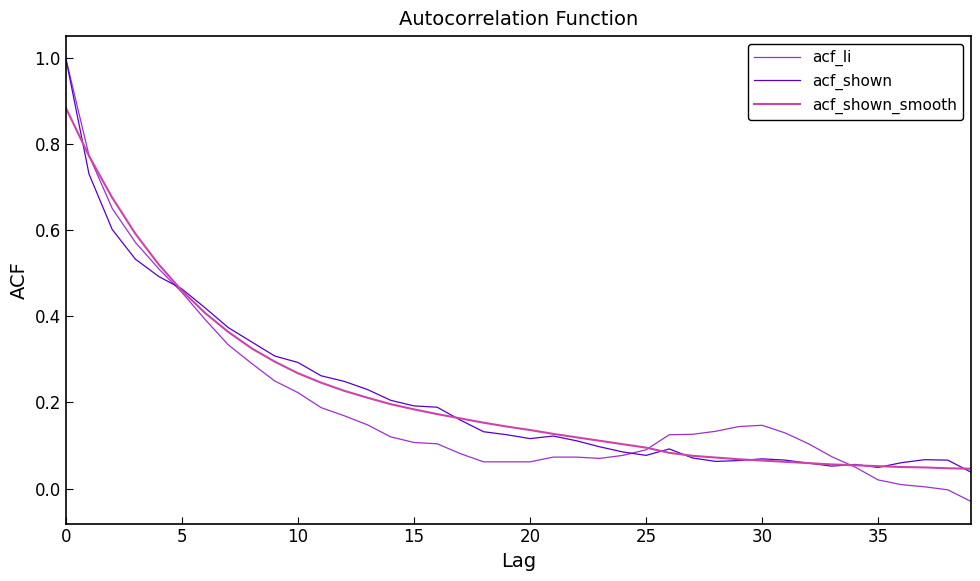

What is the maximum value for acf_shown?

1.0